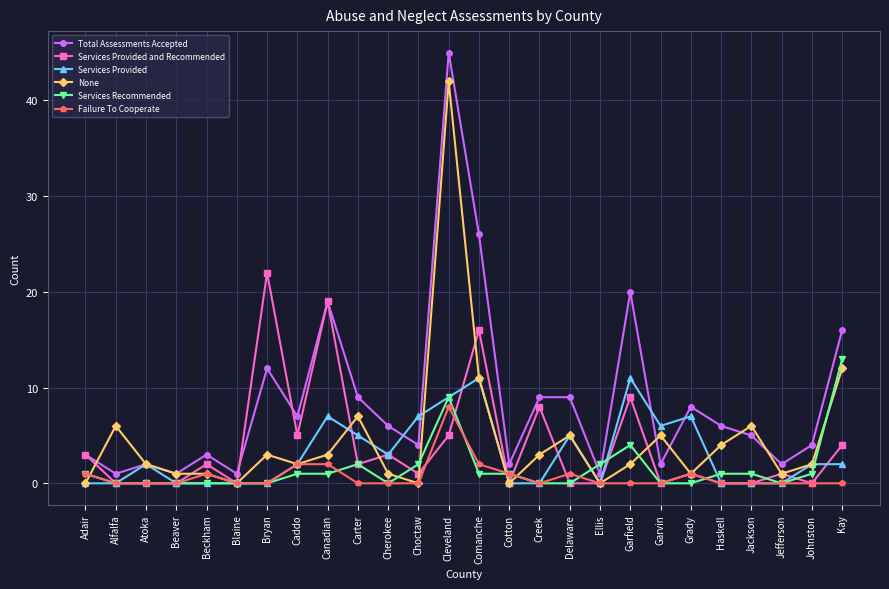

What are all the series names shown in the legend?

Total Assessments Accepted, Services Provided and Recommended, Services Provided, None, Services Recommended, Failure To Cooperate